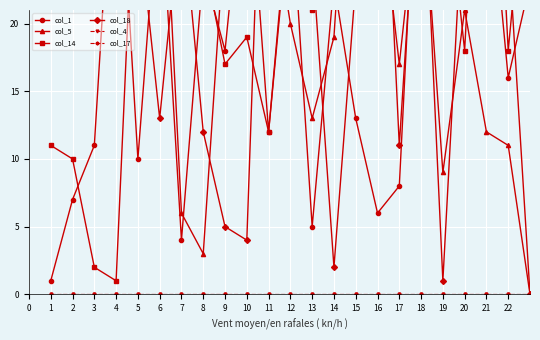

Between which two adjacent categories do col_18 and col_14 first intersect?

4 and 5